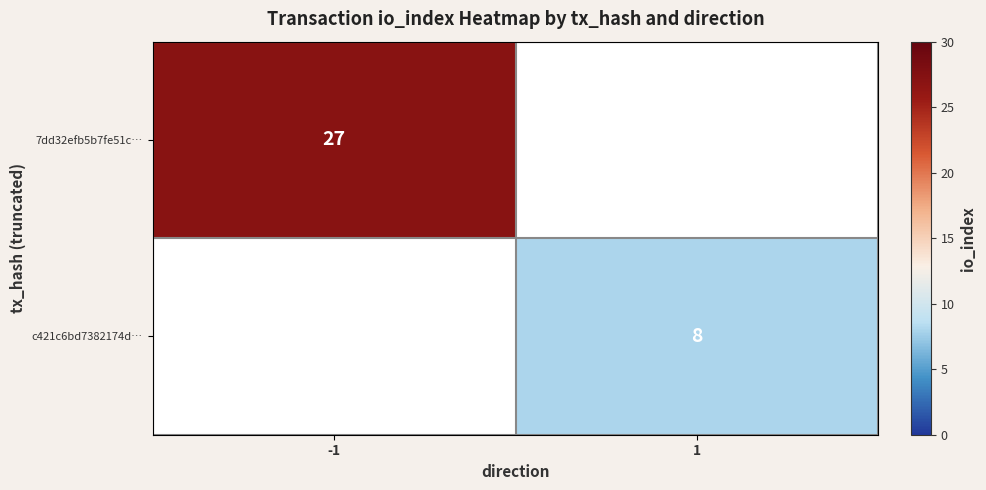

The value of 7dd32efb5b7fe51c… at -1 is 27. True or false?

True